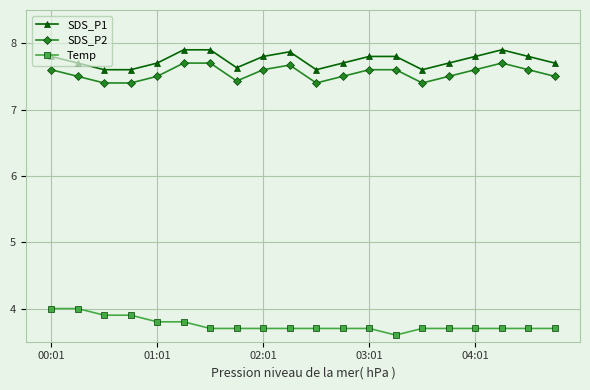

What is the lowest value of the Temp series?

3.6